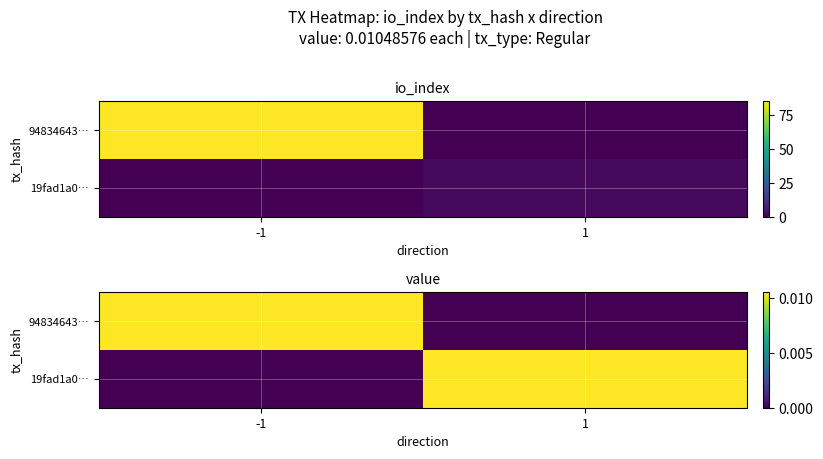

At which label does 94834643… reach its minimum?

1